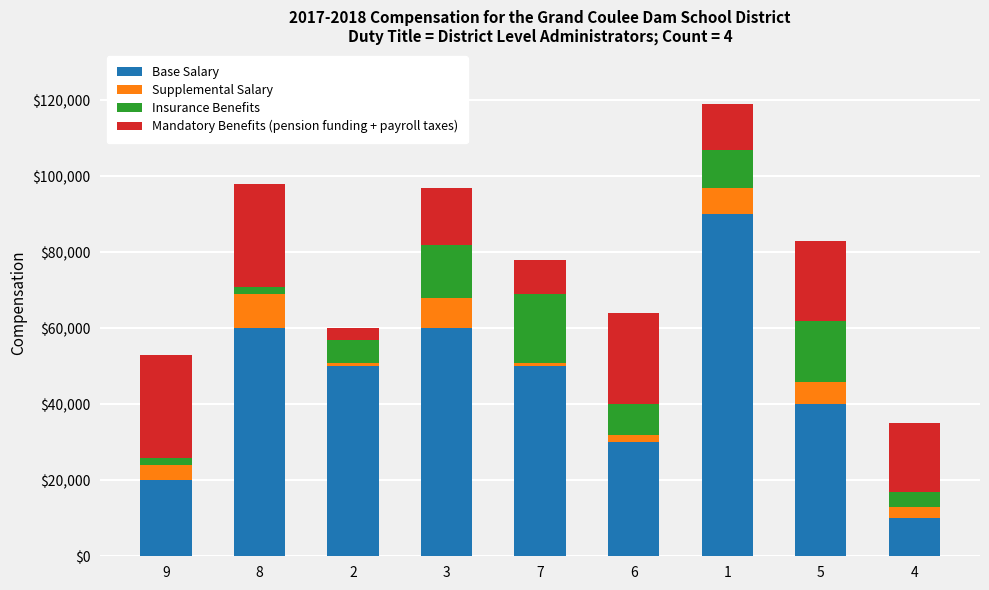

What is the minimum value for Base Salary?

10000